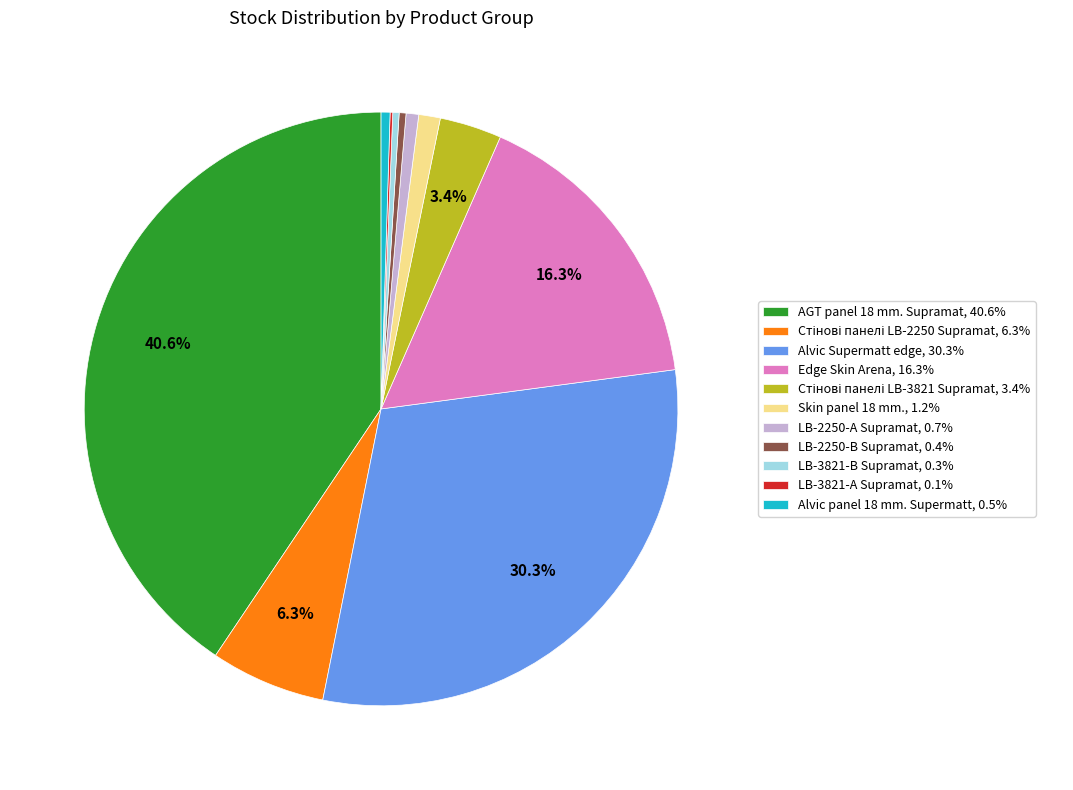

Is there a majority slice in this chart?

No